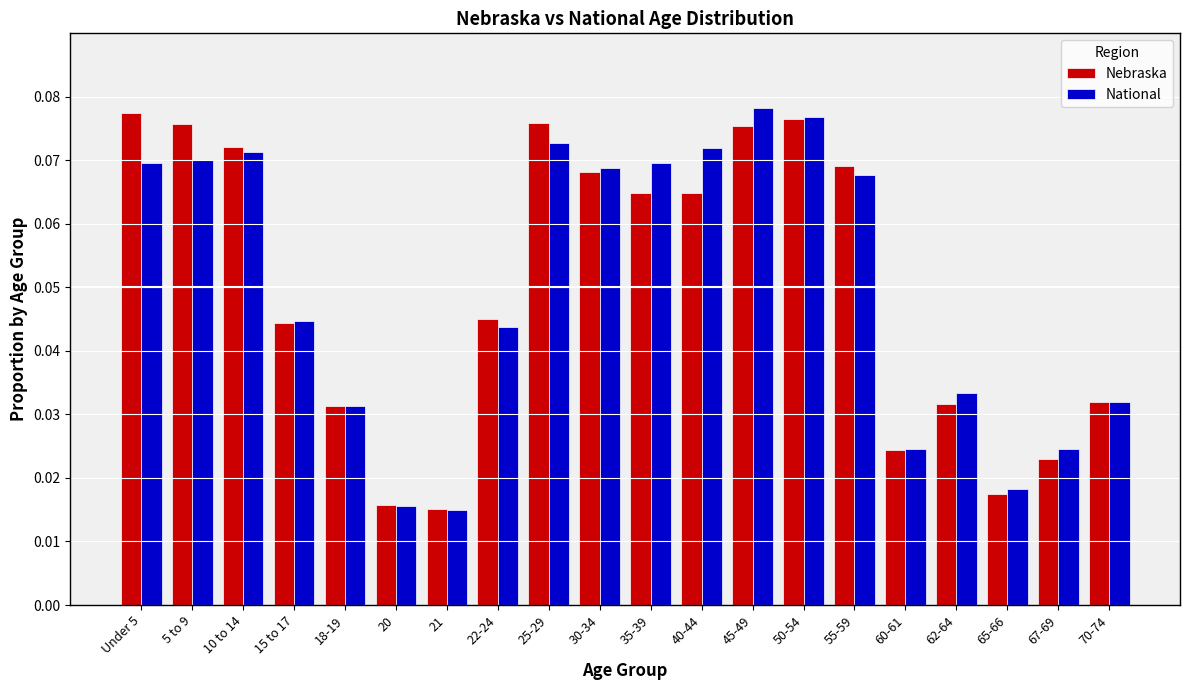

Which series changed the most between 21 and 62-64?

National